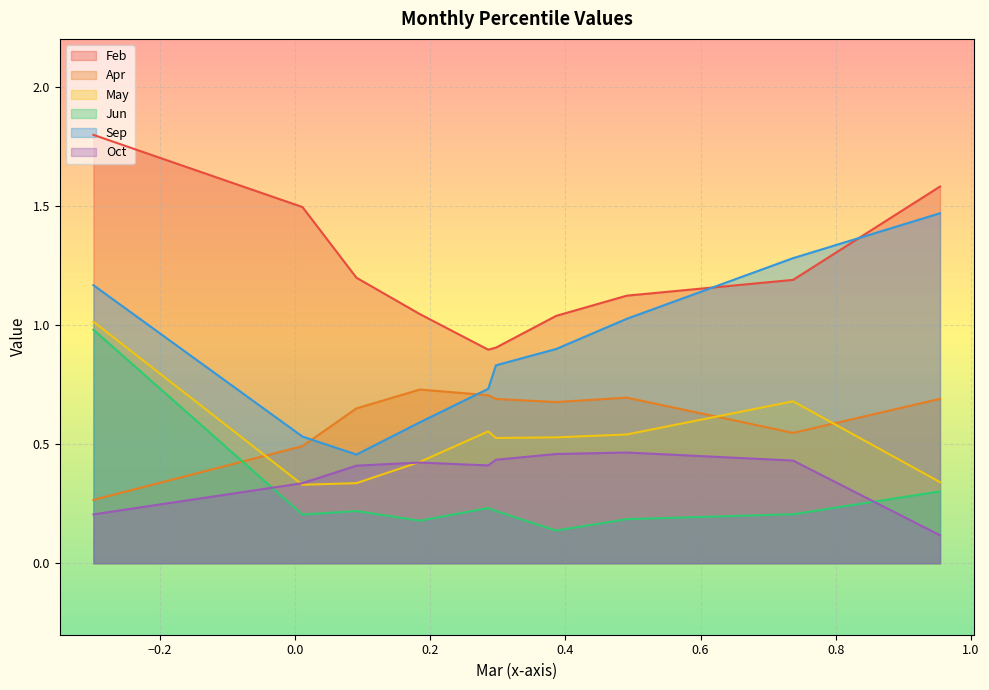

What is the value of the Oct point at the 7th from the left?

0.5